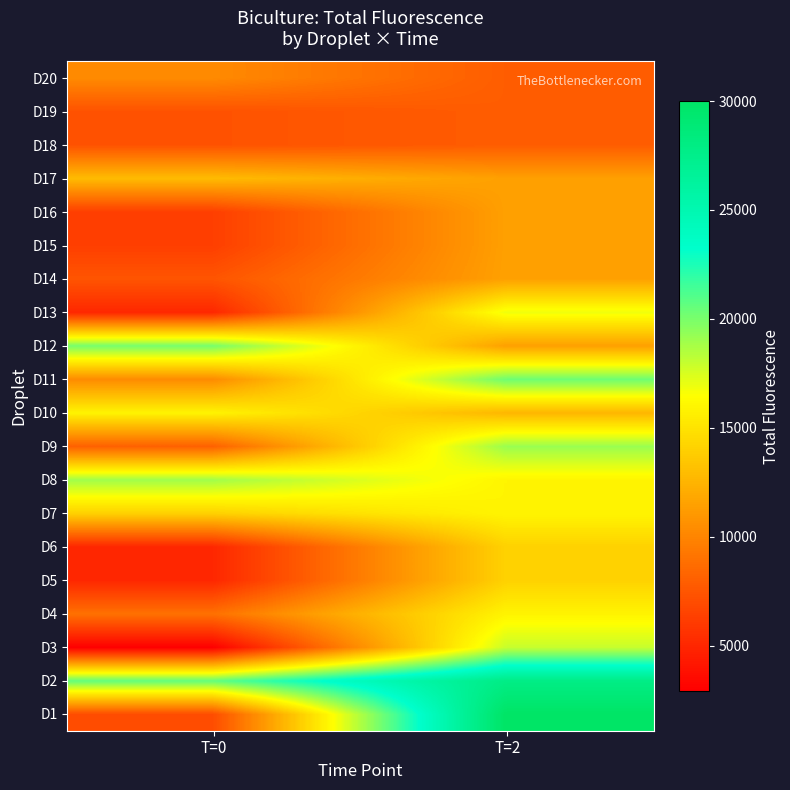

Count the number of data series in this chart.

20